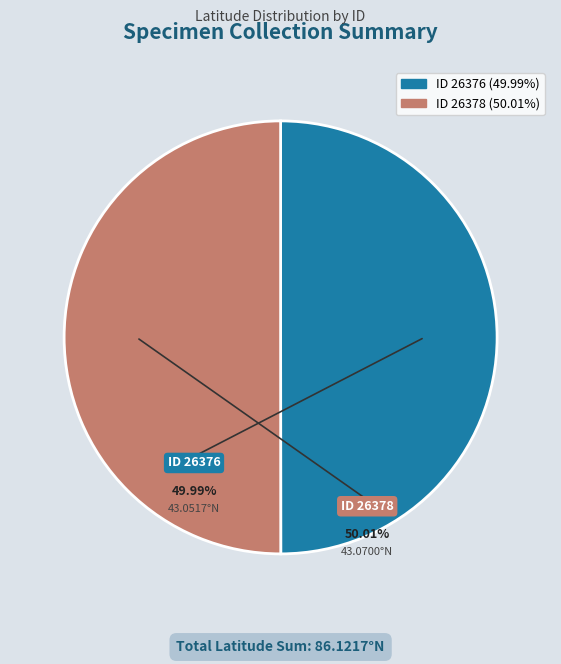

Is there a majority slice in this chart?

Yes